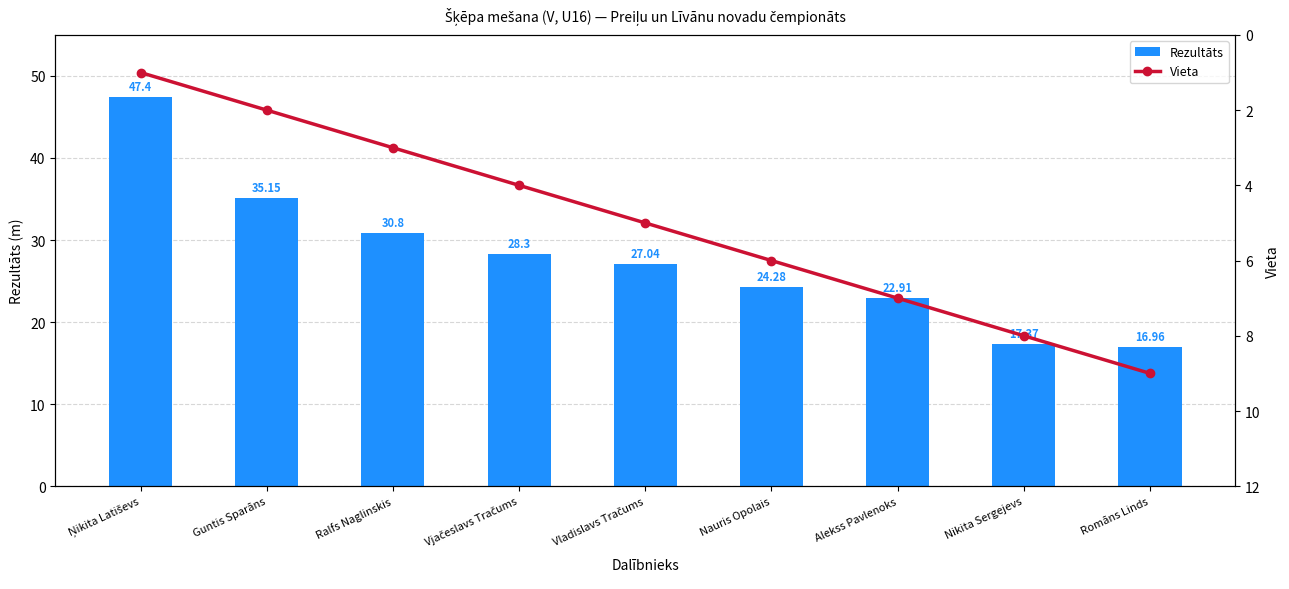

The value of Rezultāts at Romāns Linds is 17.0. True or false?

True